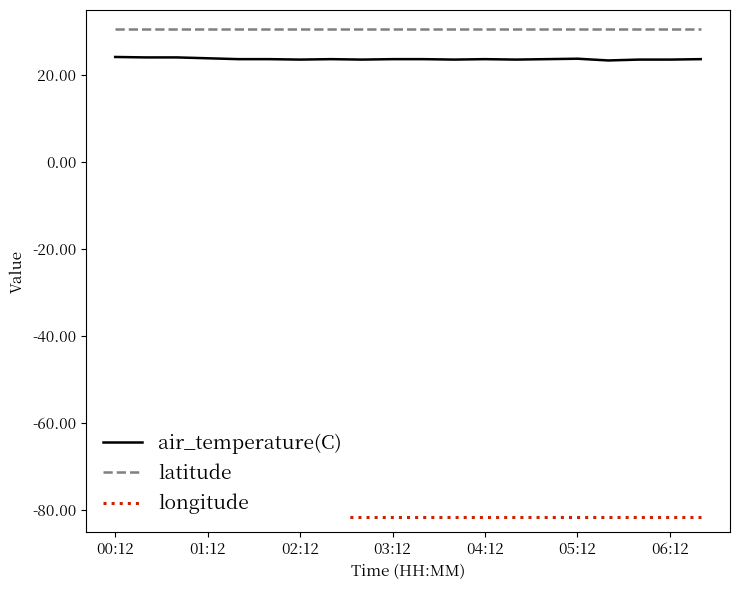

What is the maximum value shown in the chart?

30.7